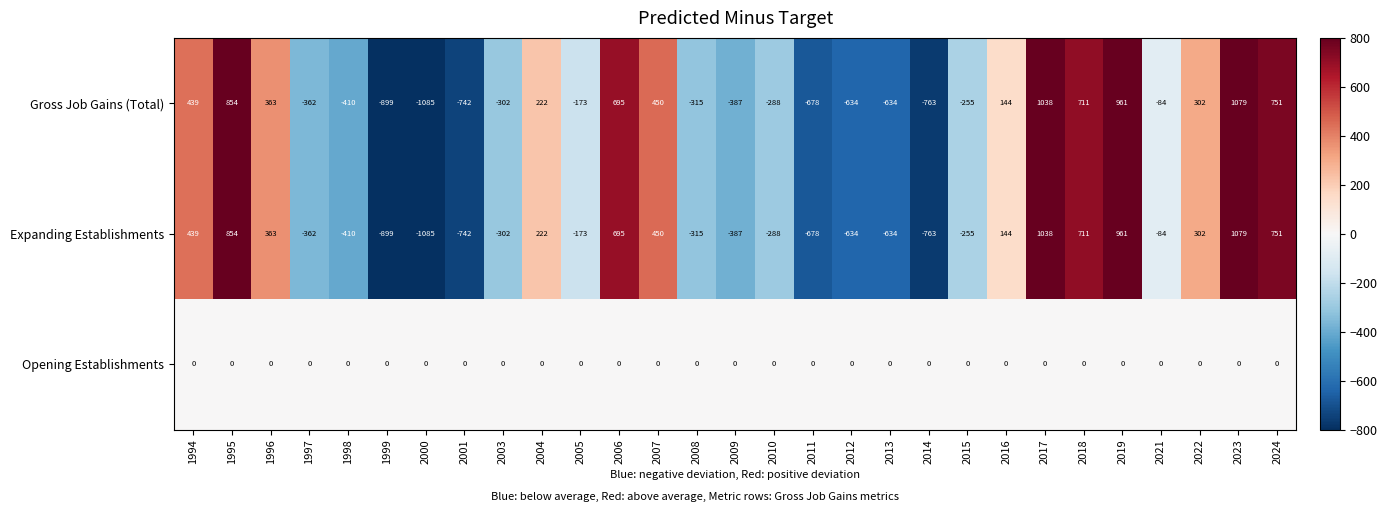

Is the value of Expanding Establishments at 2006 greater than the value of Gross Job Gains (Total) at 2001?

Yes